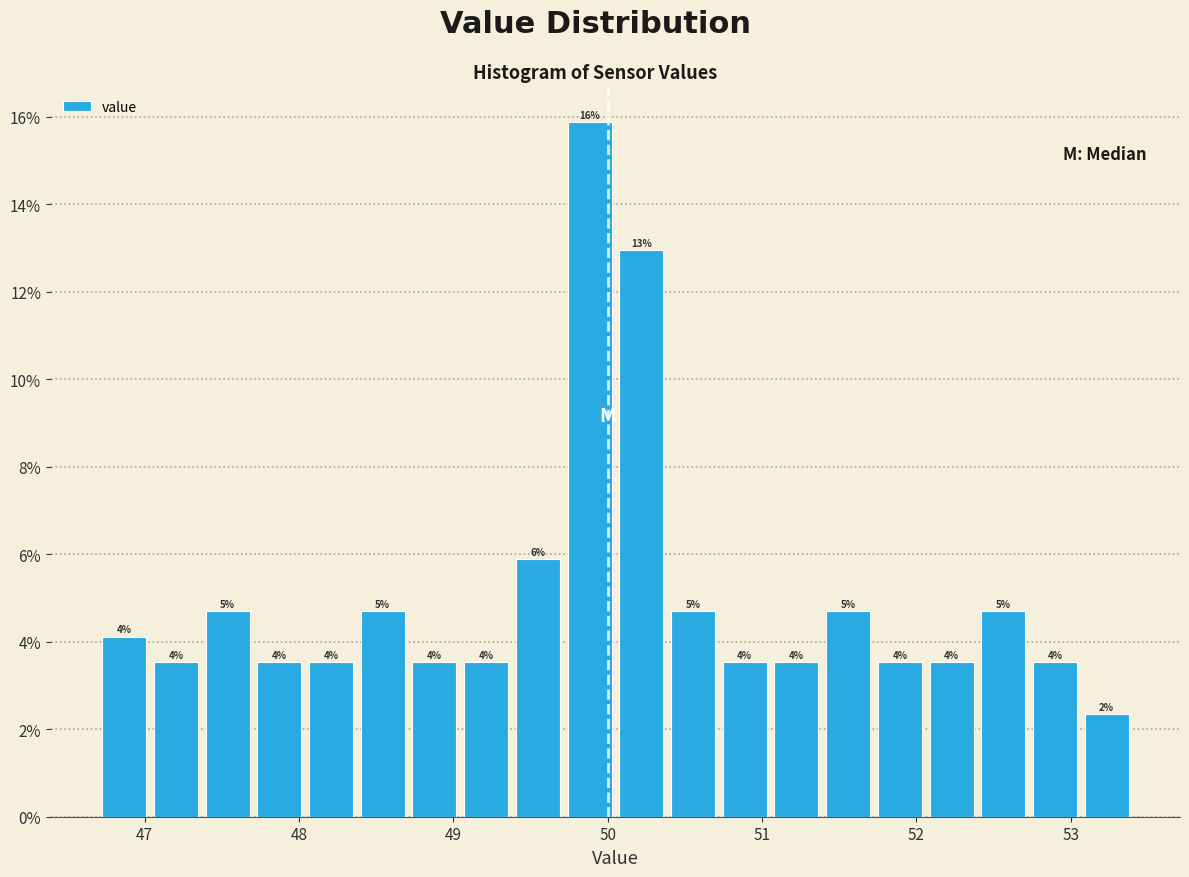

Read against the x-axis, roughly where is the centre of the tallest bar?

49.9